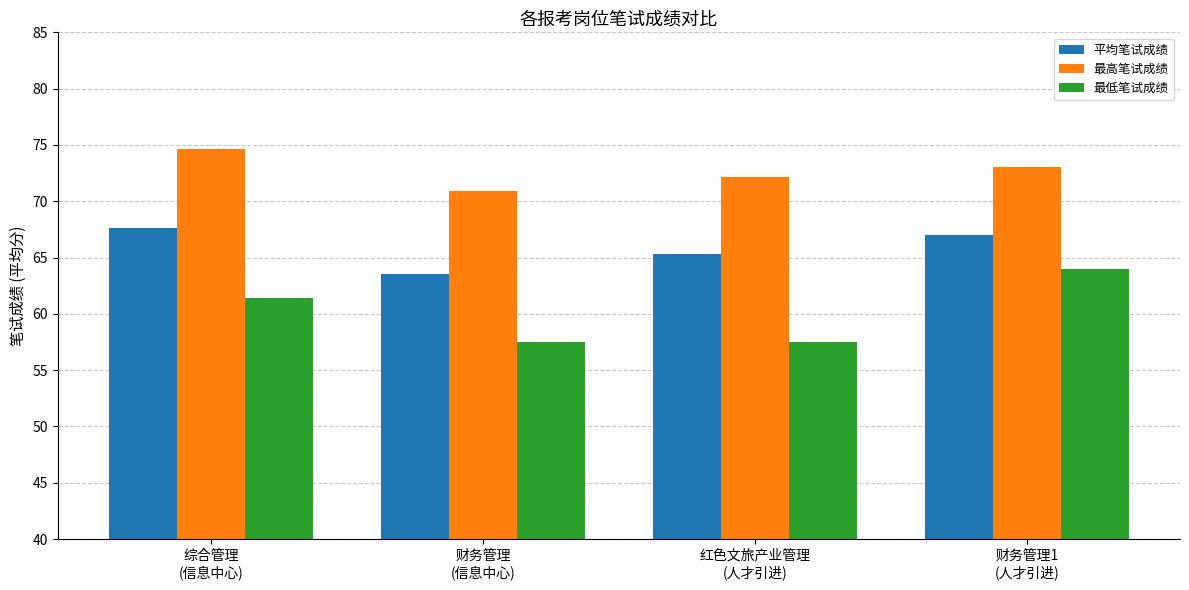

Which series has the widest spread of values?

最低笔试成绩